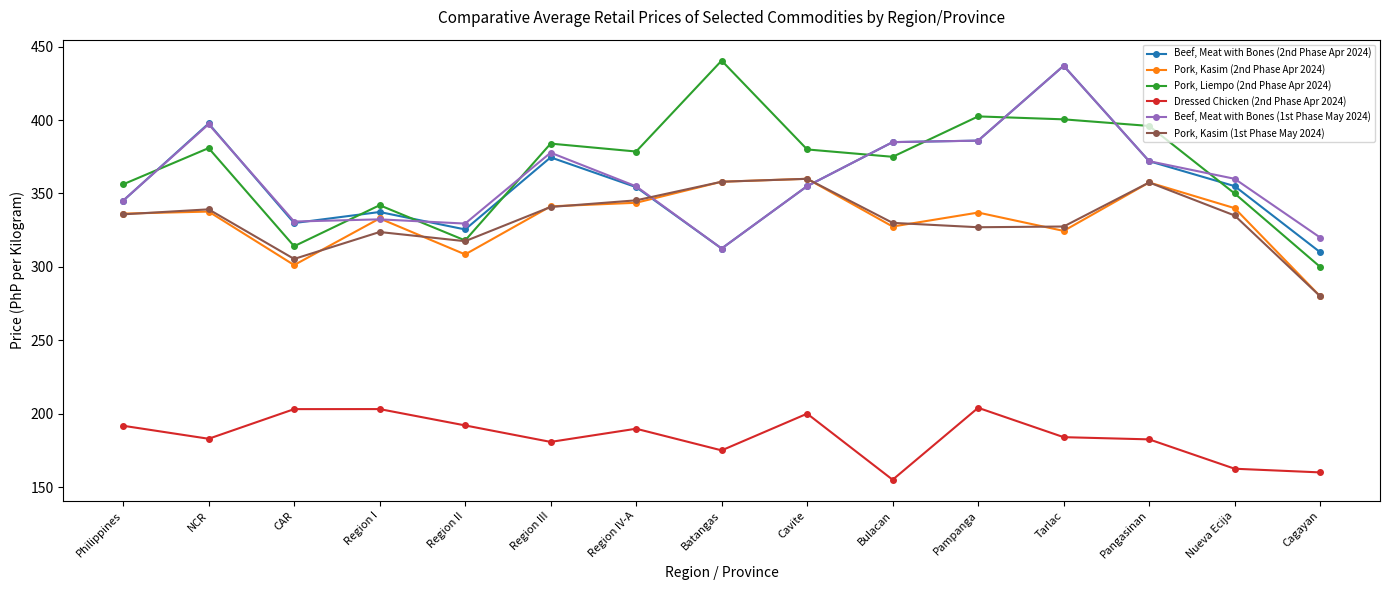

Where is the first local minimum for Pork, Liempo (2nd Phase Apr 2024)?

CAR